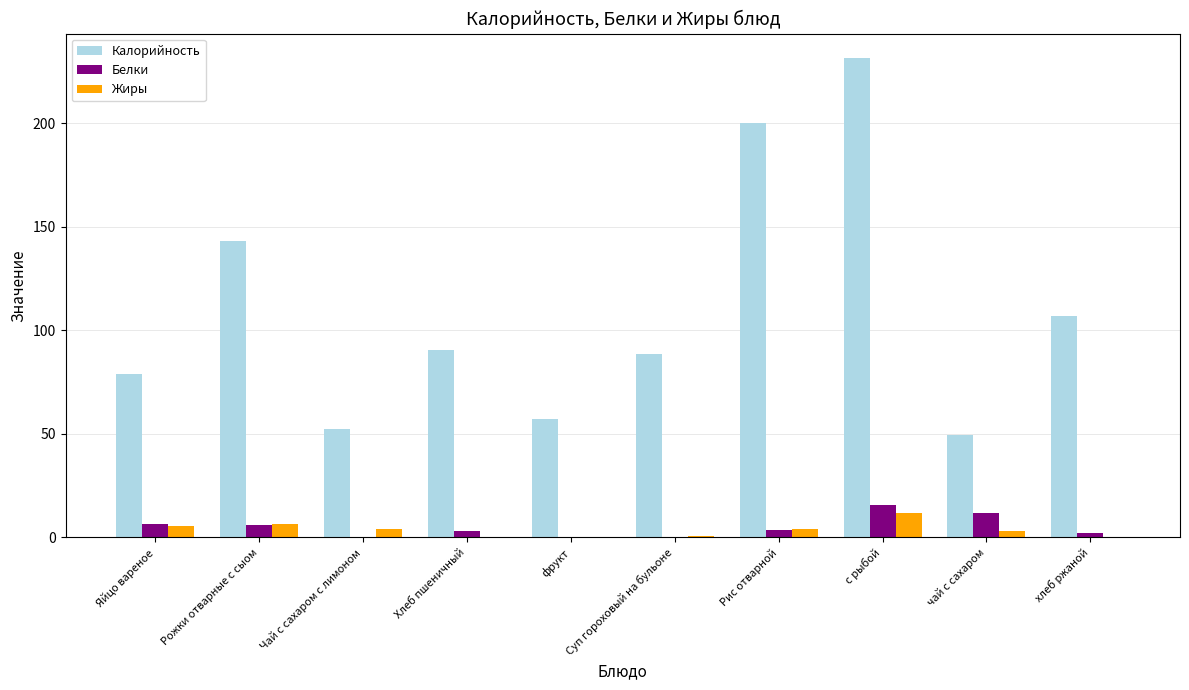

Is it true that Жиры equals 4.3 at Рис отварной?

True